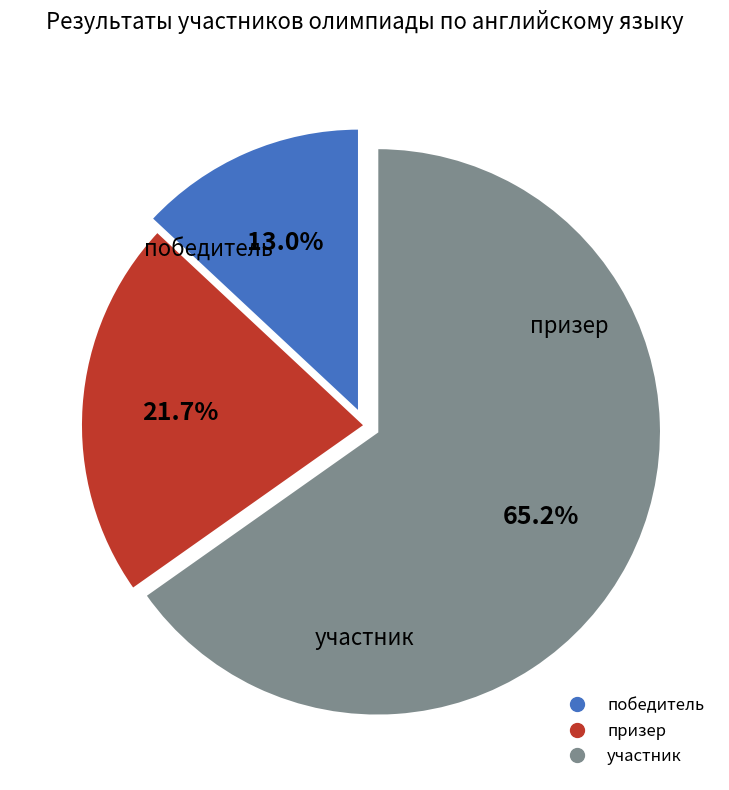

Count the number of slices in the pie.

3